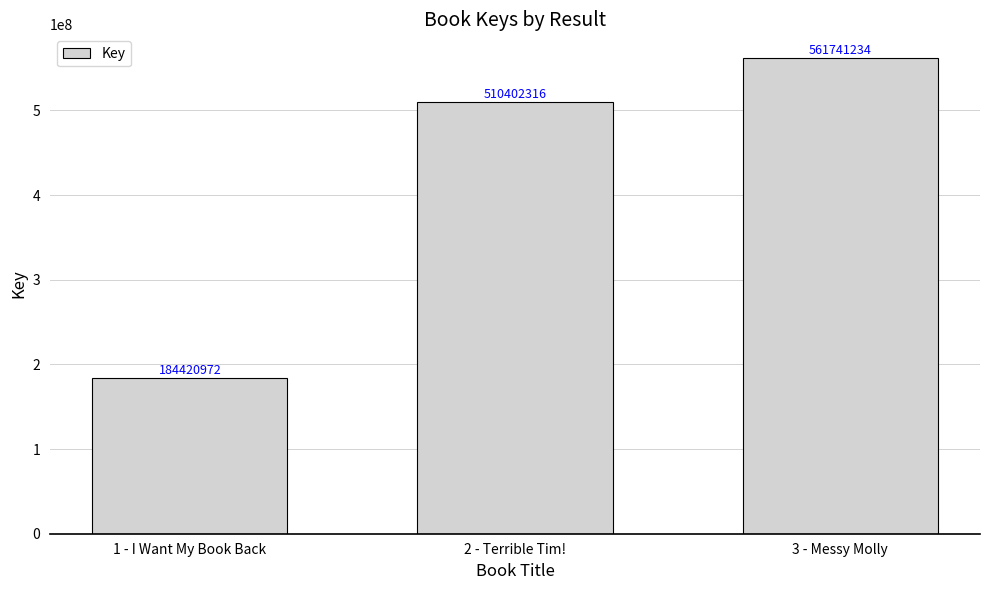

What is the sum of the values at 3 - Messy Molly and 2 - Terrible Tim!?

1072143550